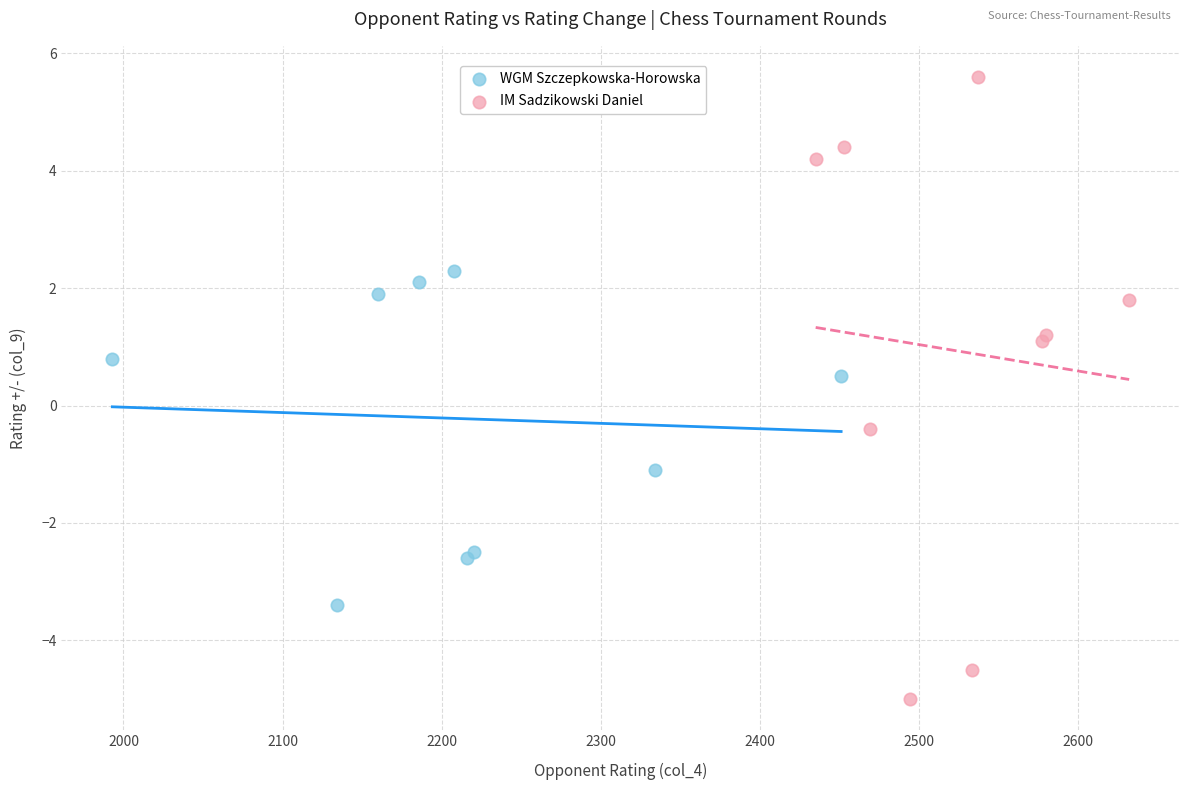

Which series contains the highest Y value?

IM Sadzikowski Daniel